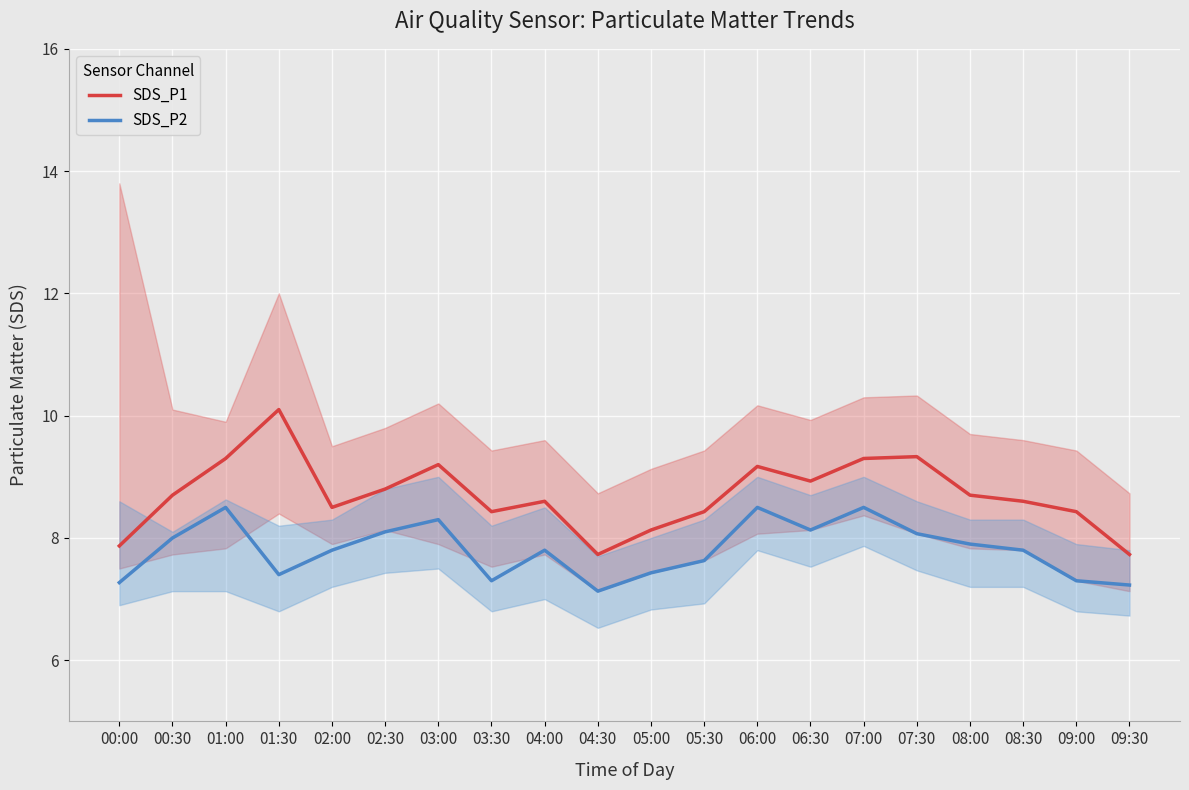

How many interior local valleys does the SDS_P2 series have?

4